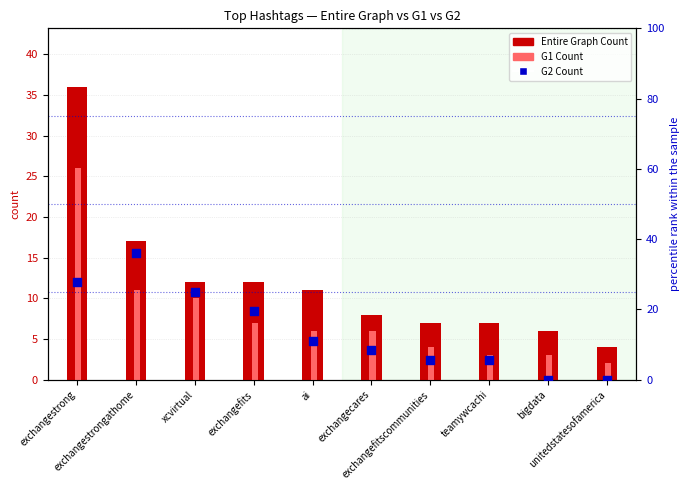

At which category is the sum across all series the highest?

exchangestrong